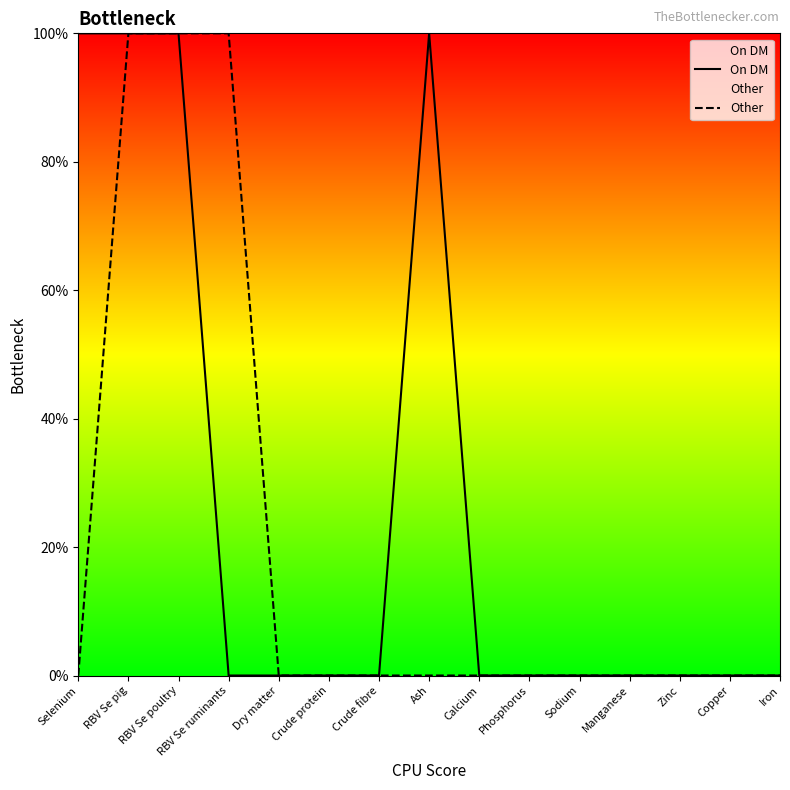

Rank the series by their maximum value, from highest to lowest.

On DM, Other